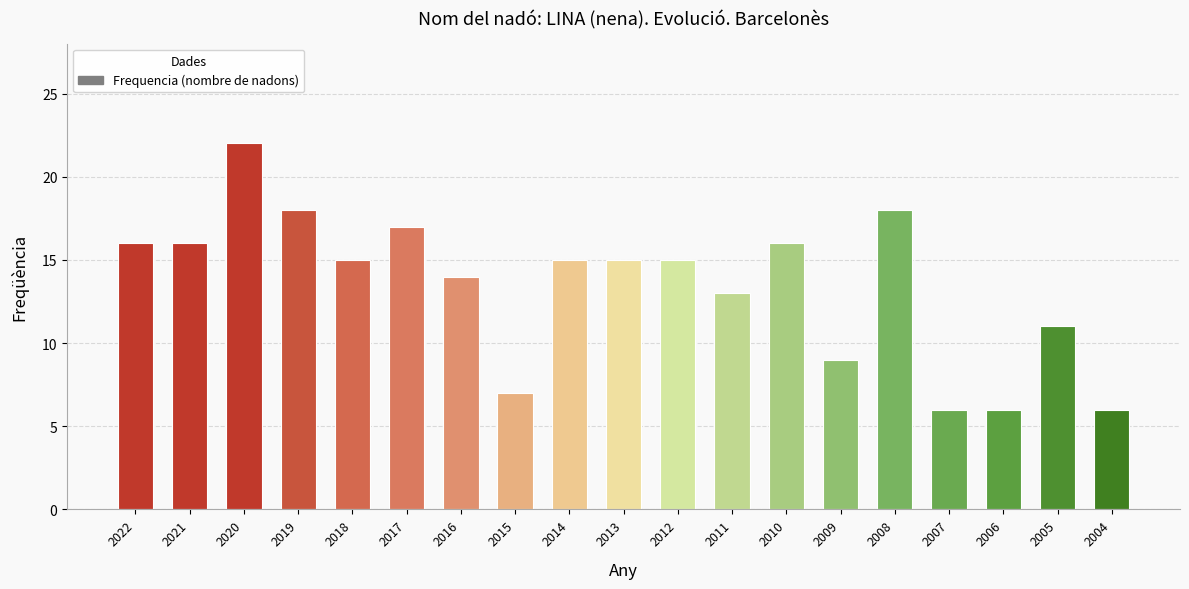

True or false: the data shows 15 at 2013.

True